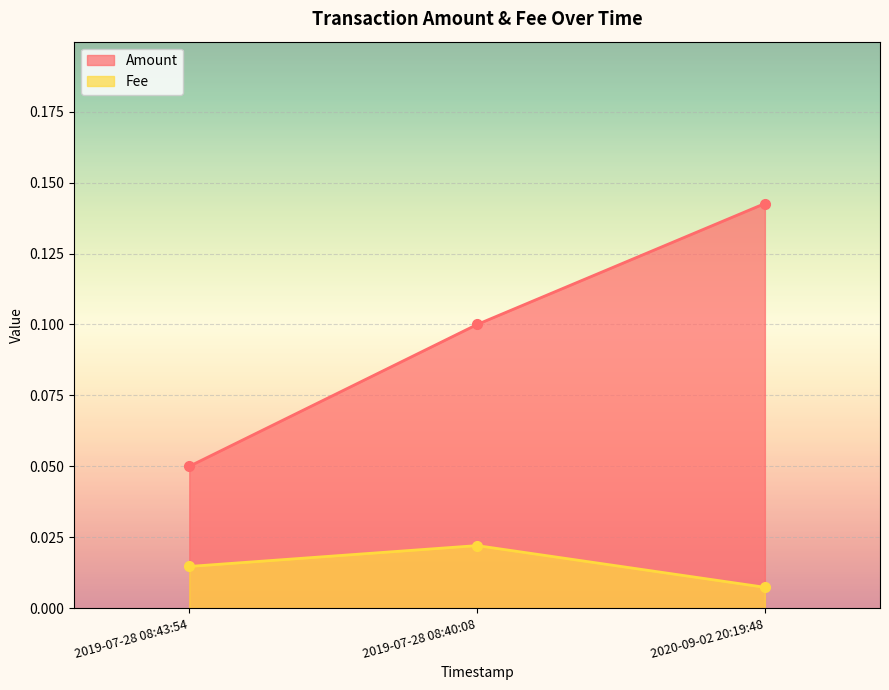

Reading left to right, what are all the values shown in this chart?

Amount: 0.1	0.1	0.1
Fee: 0.0	0.0	0.0